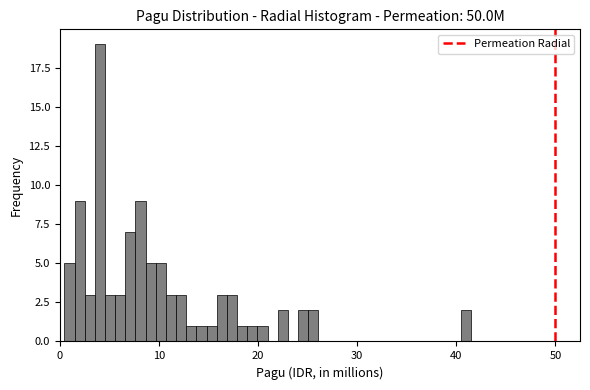

Read against the x-axis, roughly where is the centre of the tallest bar?

4